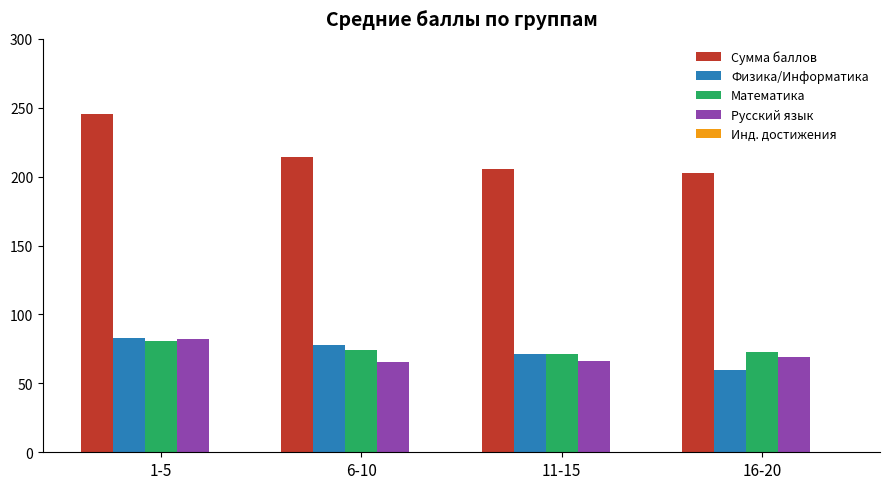

At which category is the sum across all series the highest?

1-5